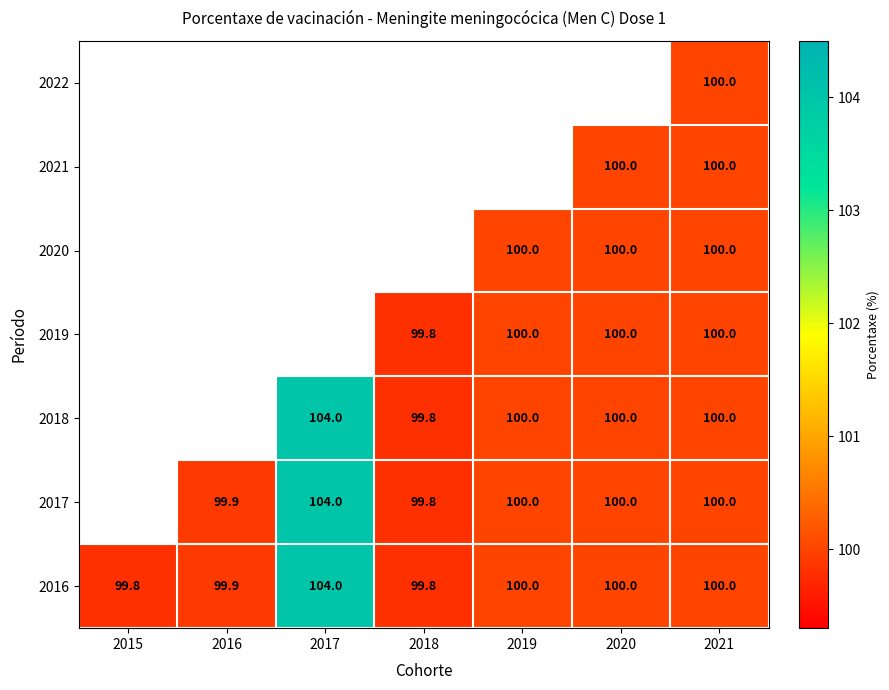

The 2016 series shows 99.8 at 2018. True or false?

True